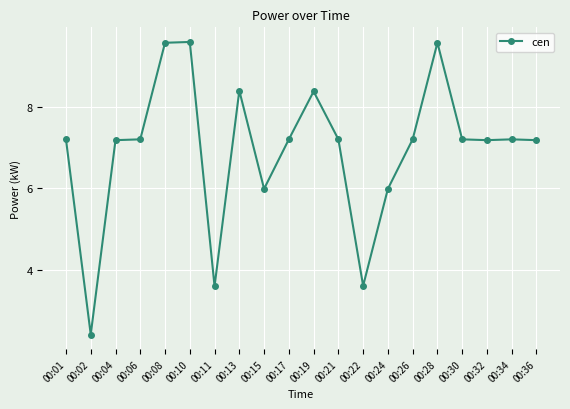

True or false: the data shows 3.2 at 00:04.

False